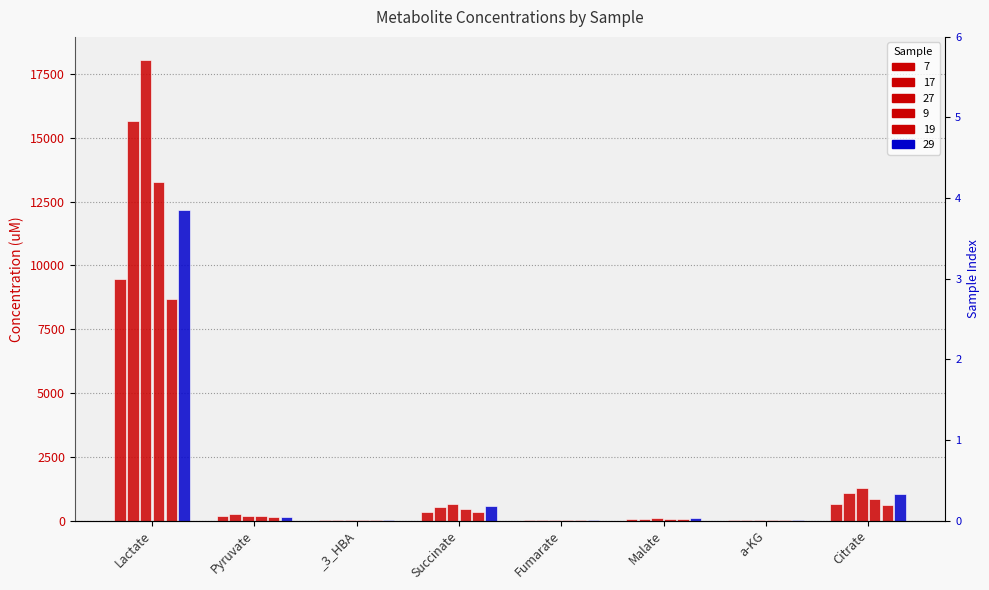

Which label corresponds to the smallest value in the chart?

a-KG